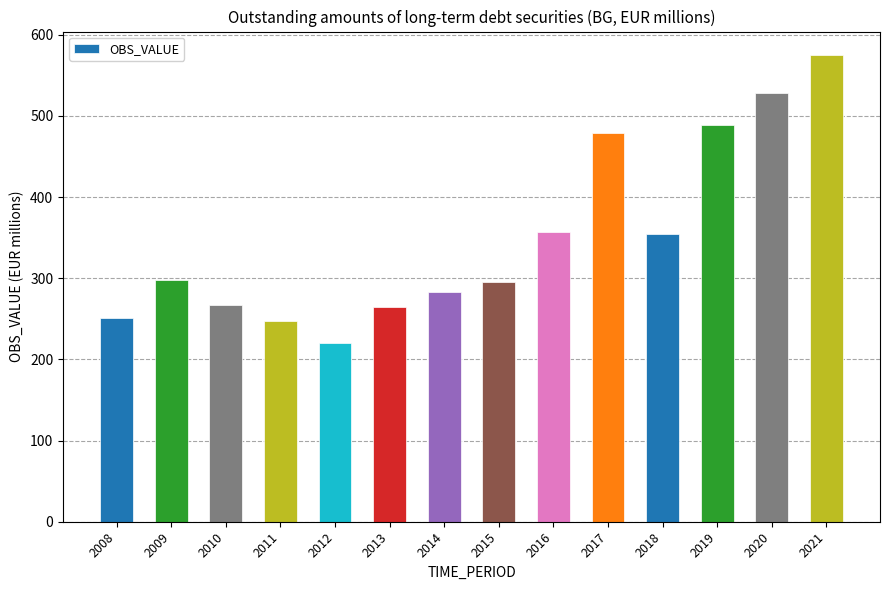

Are the bars grouped side by side (vs. stacked)?

No